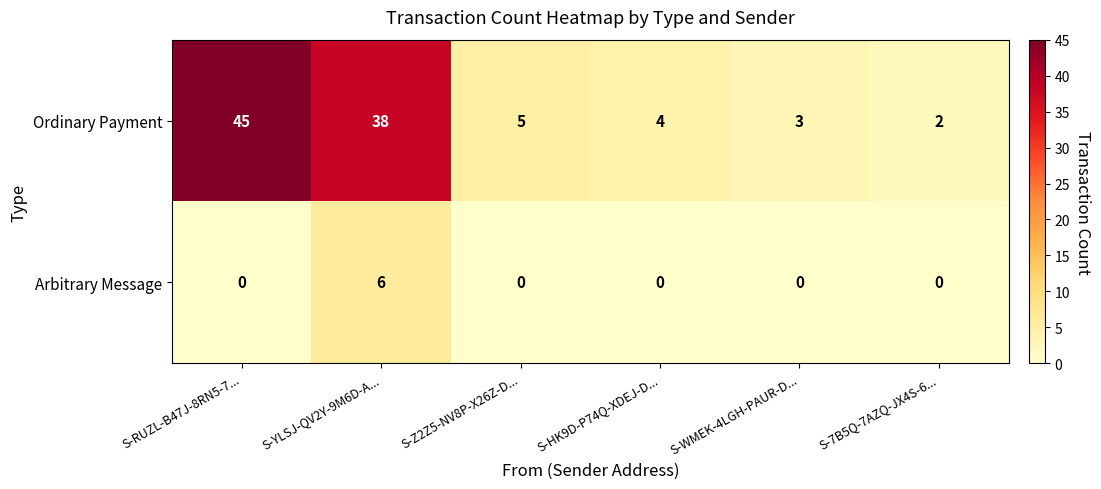

Is it true that Ordinary Payment equals 5 at S-Z2Z5-NV8P-X26Z-D...?

True